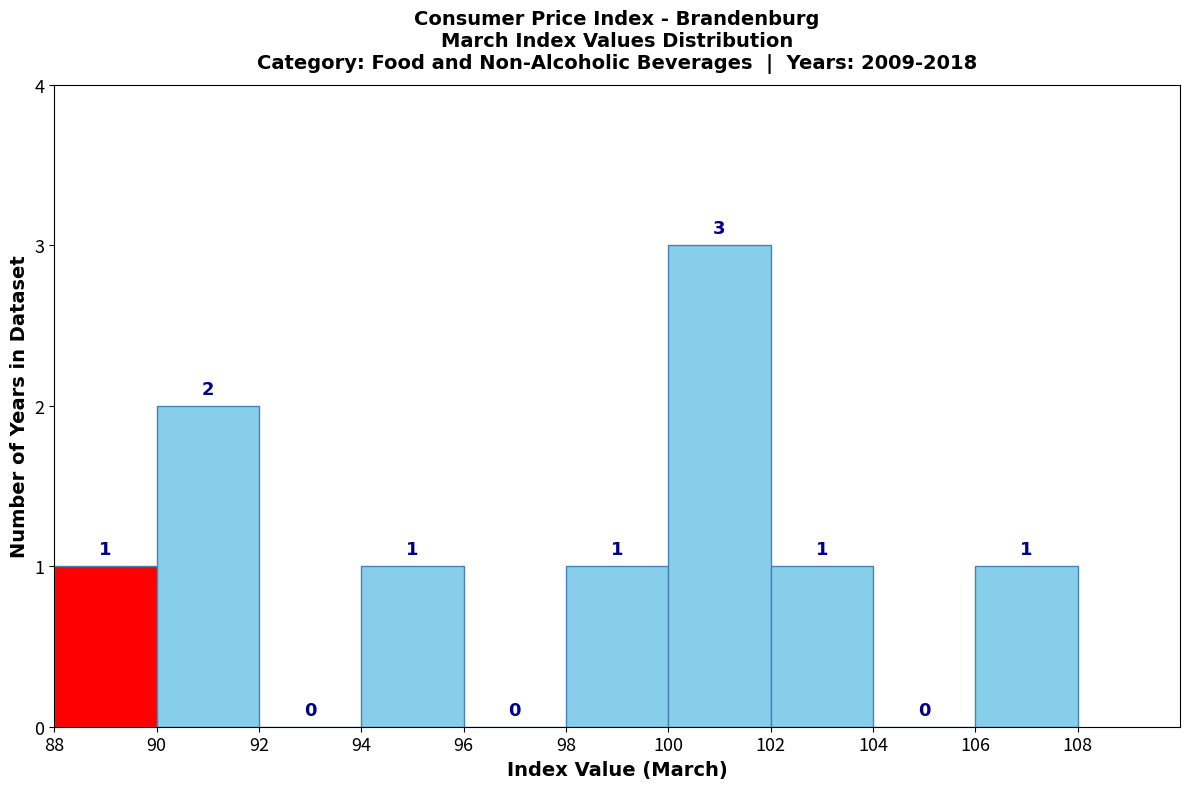

Over which range of the x-axis is the bar tallest?

100 to 102